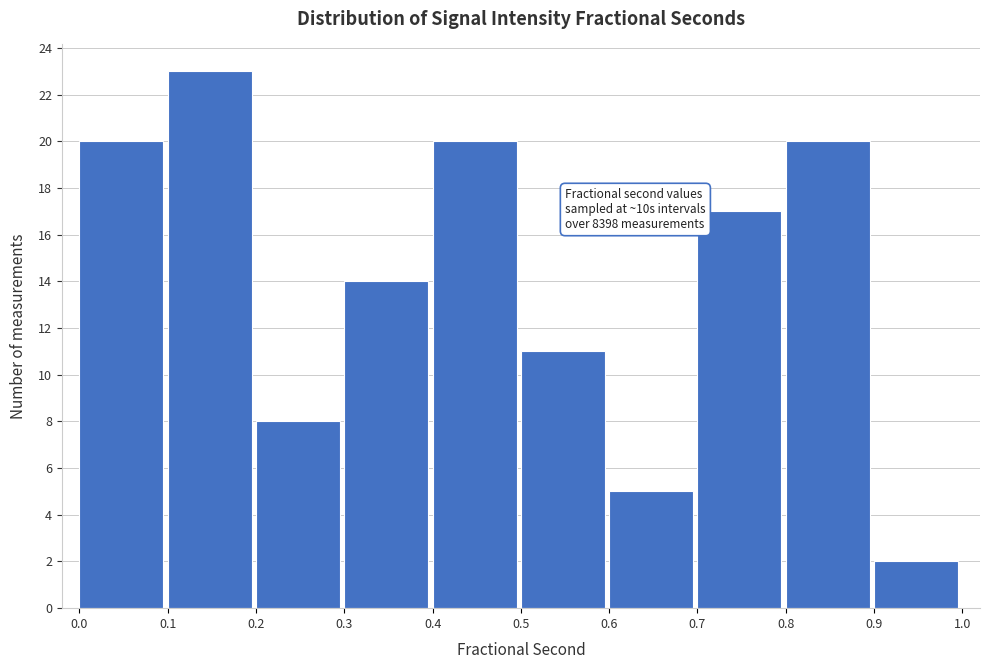

Over which range of the x-axis is the bar tallest?

0.1 to 0.2